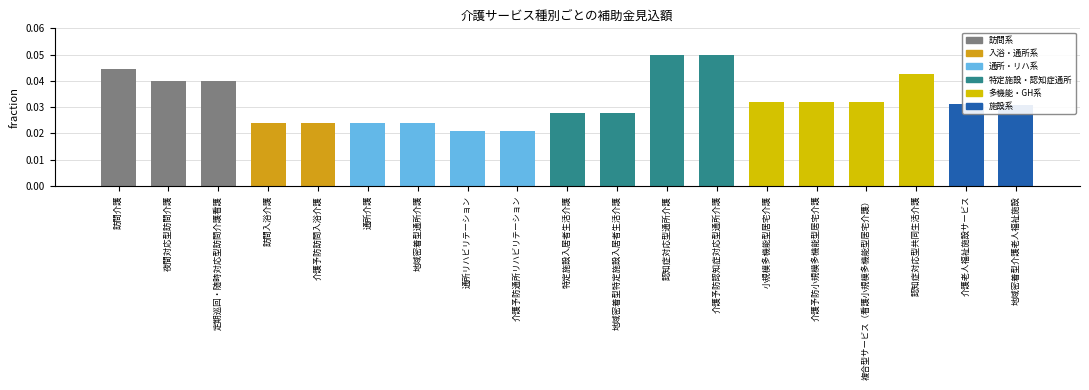

The chart shows a value of 0.1 at 介護老人福祉施設サービス. True or false?

False